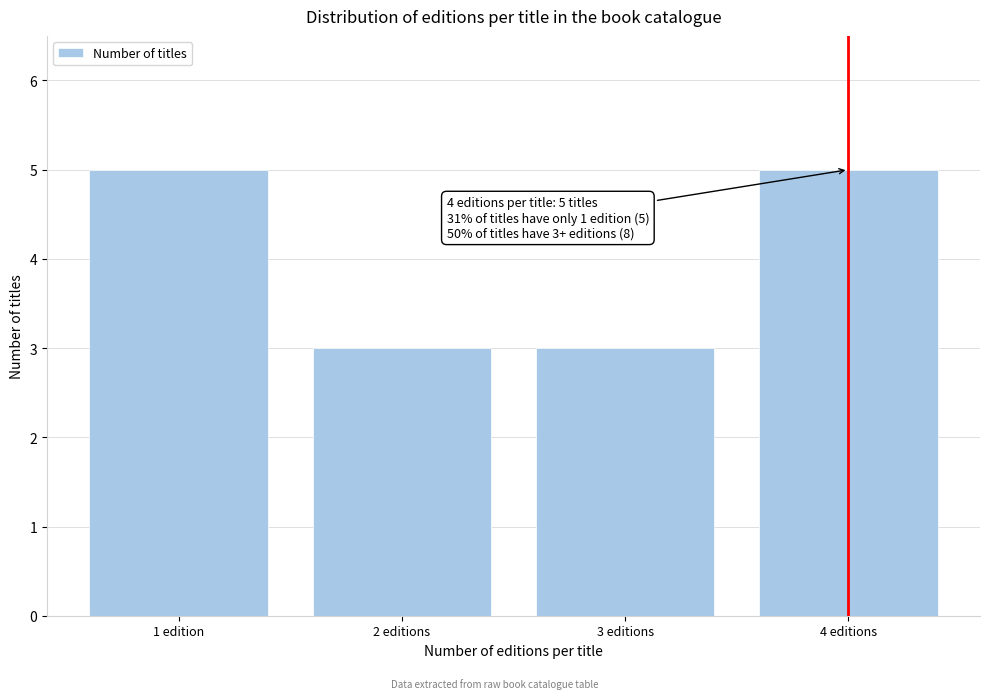

Reading left to right, list all the values displayed in this chart.

1 edition=5	2 editions=3	3 editions=3	4 editions=5